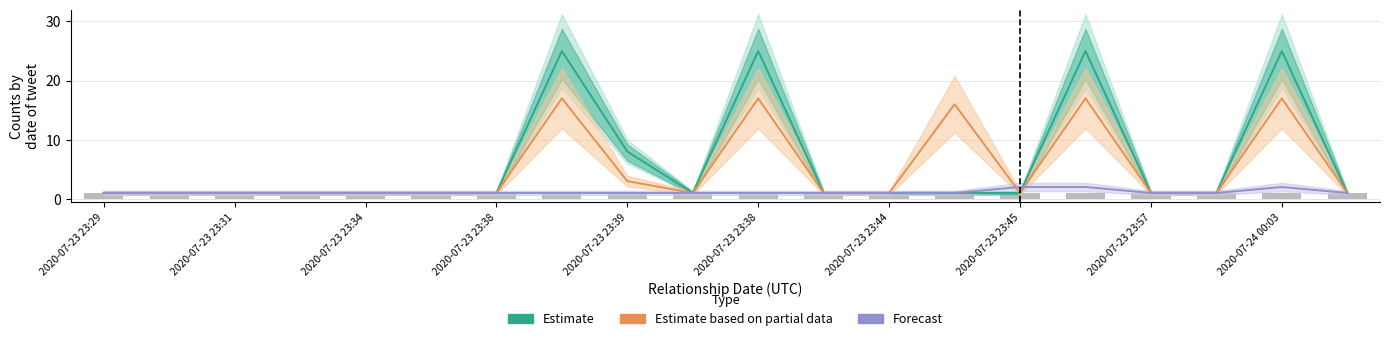

How many values in the Estimate based on partial data series exceed 1?

6